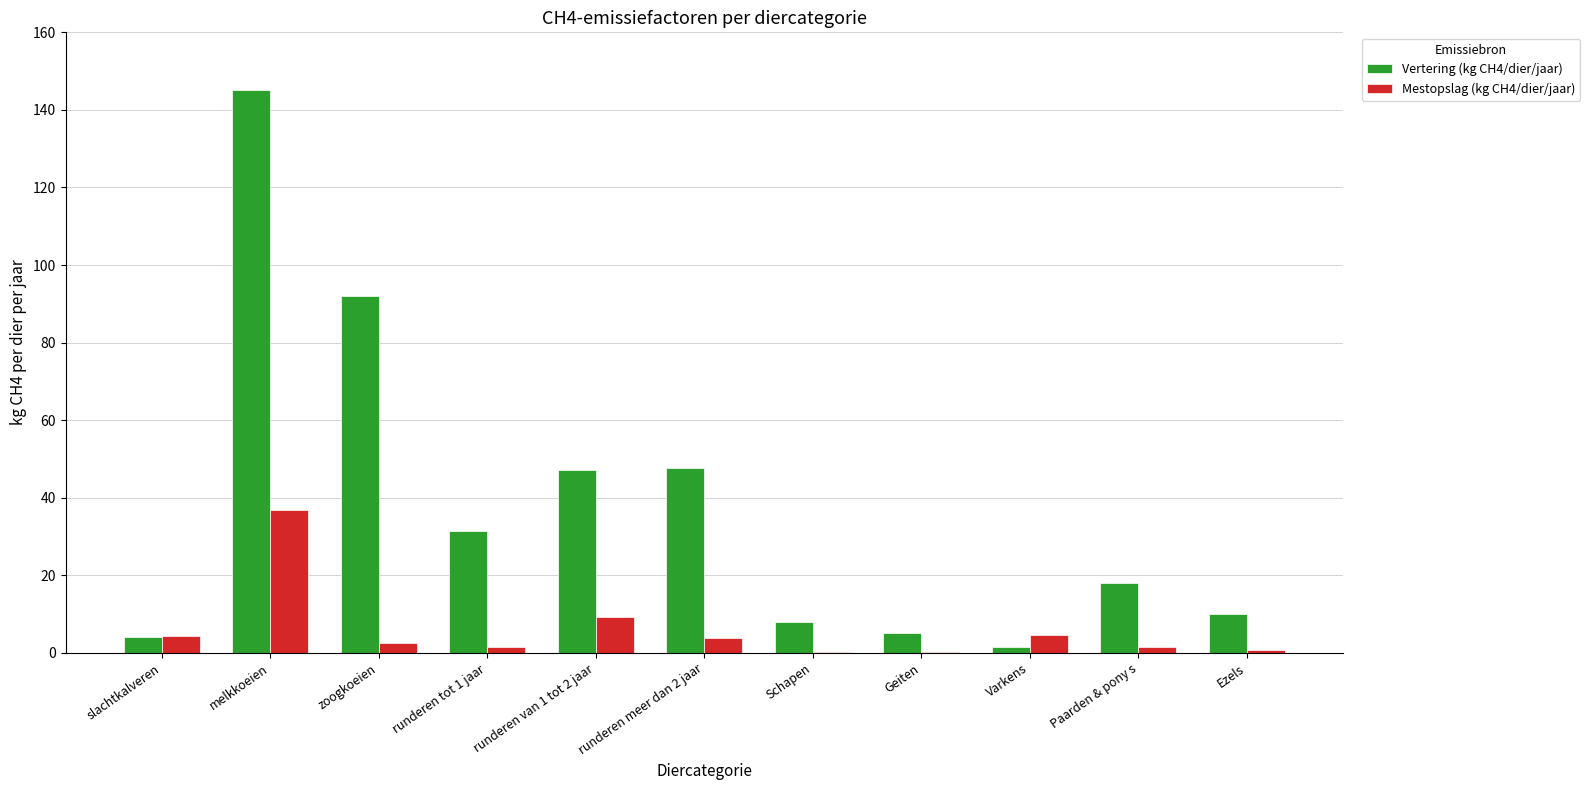

Which category has the highest value in the Mestopslag (kg CH4/dier/jaar) series?

melkkoeien